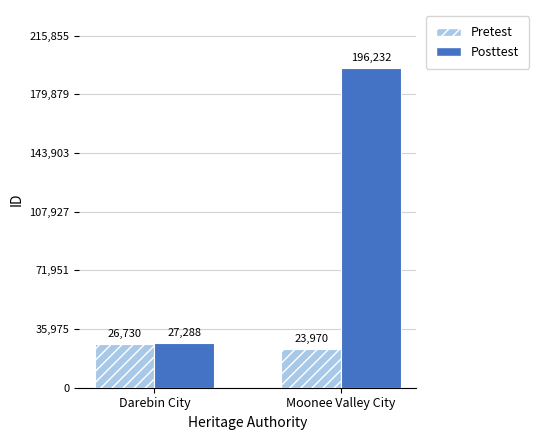

What is the maximum value shown in the chart?

196232